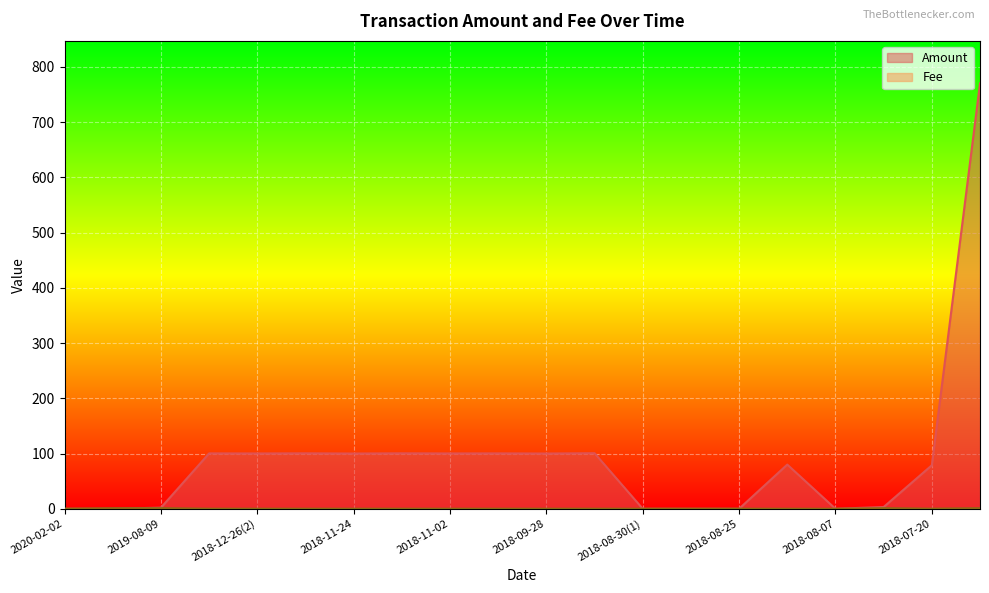

At which label is Amount closest to 385?

2018-09-10